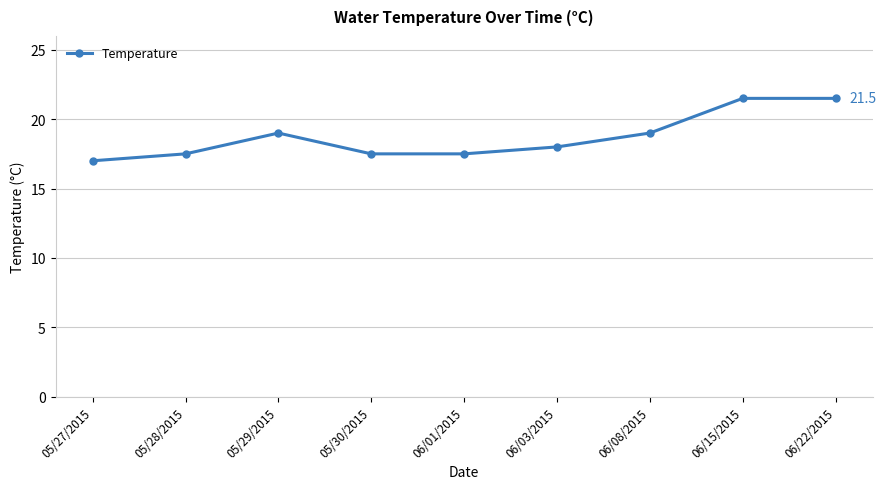

Where does the data first go above 18?

05/29/2015